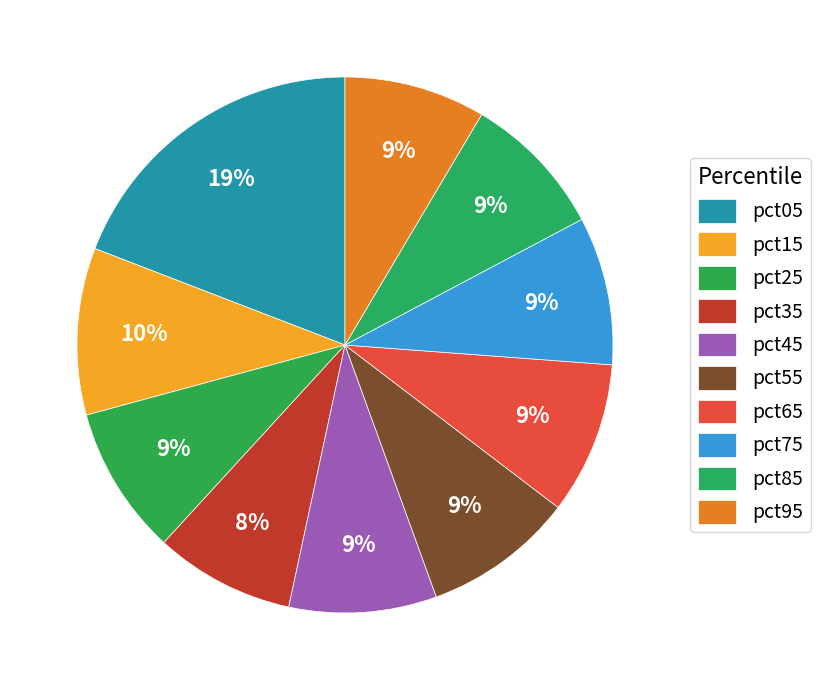

How many slices are in this pie chart?

10